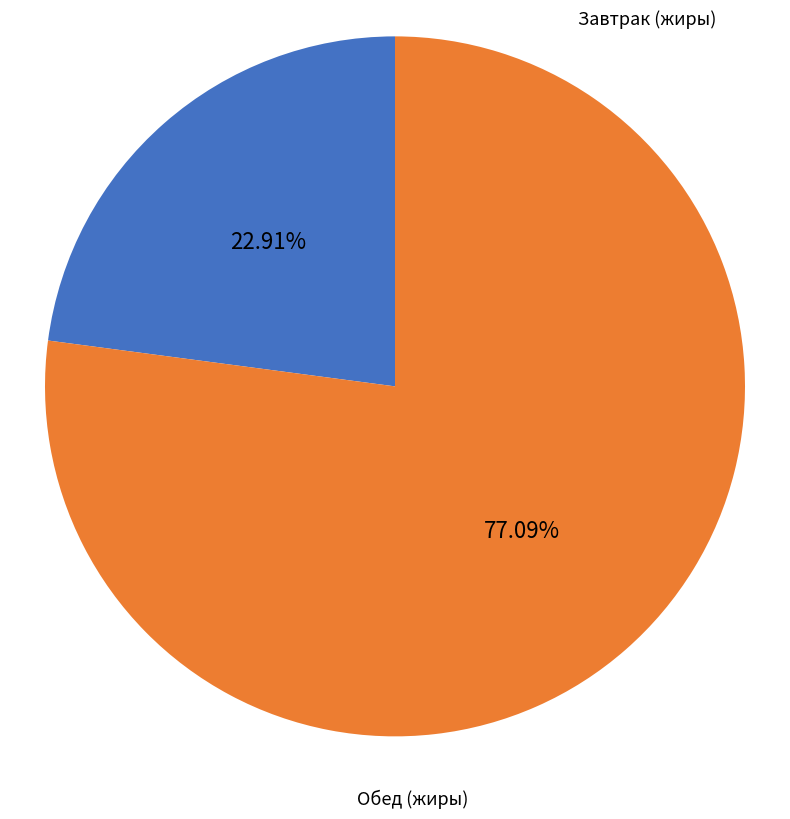

Which category has the biggest portion of the pie?

Обед (жиры)